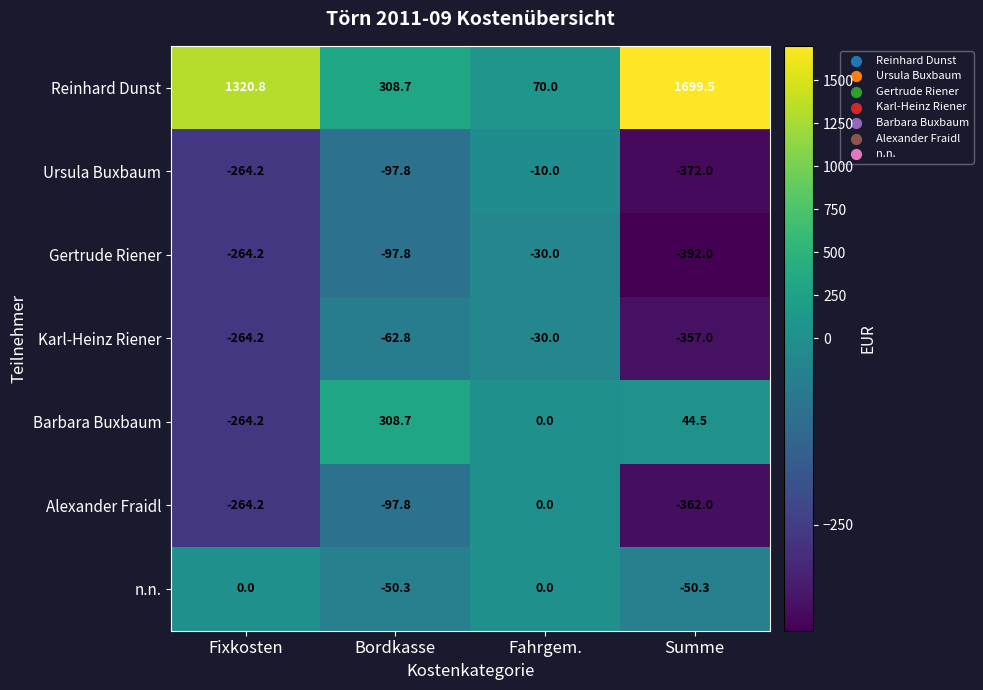

What is the approximate value of n.n. at Bordkasse?

-50.3